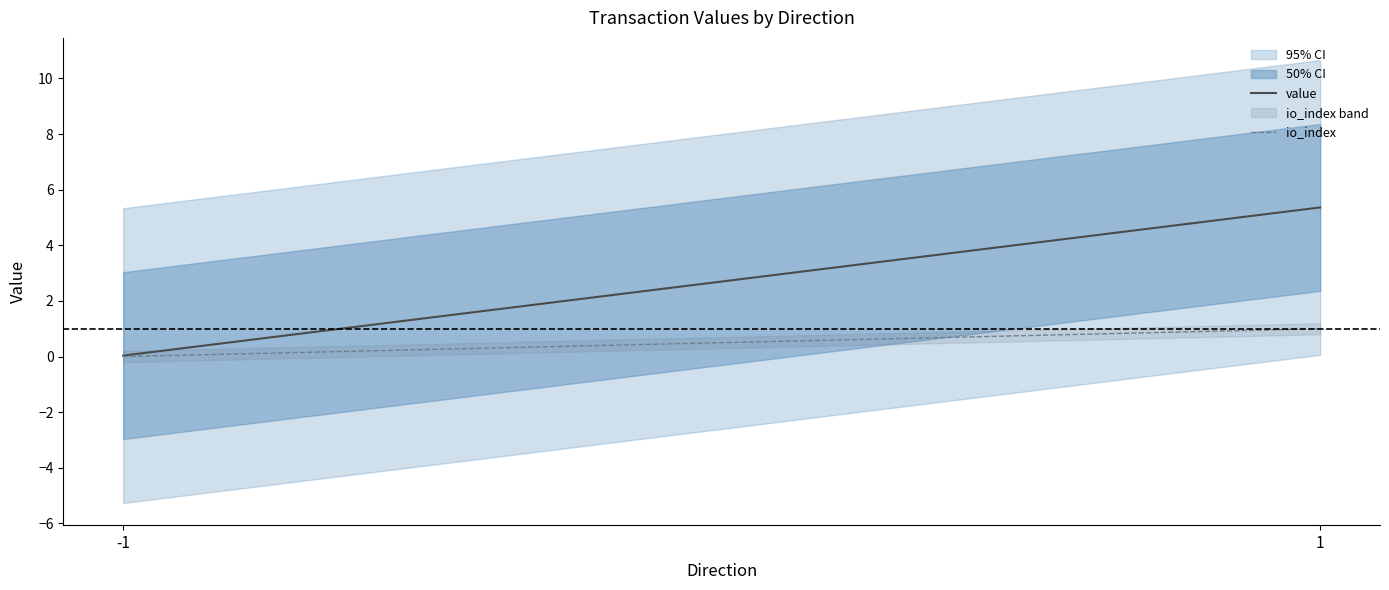

Reading left to right, transcribe all the data shown in this chart.

value: -1=0.0	1=5.4
io_index: -1=0.0	1=1.0